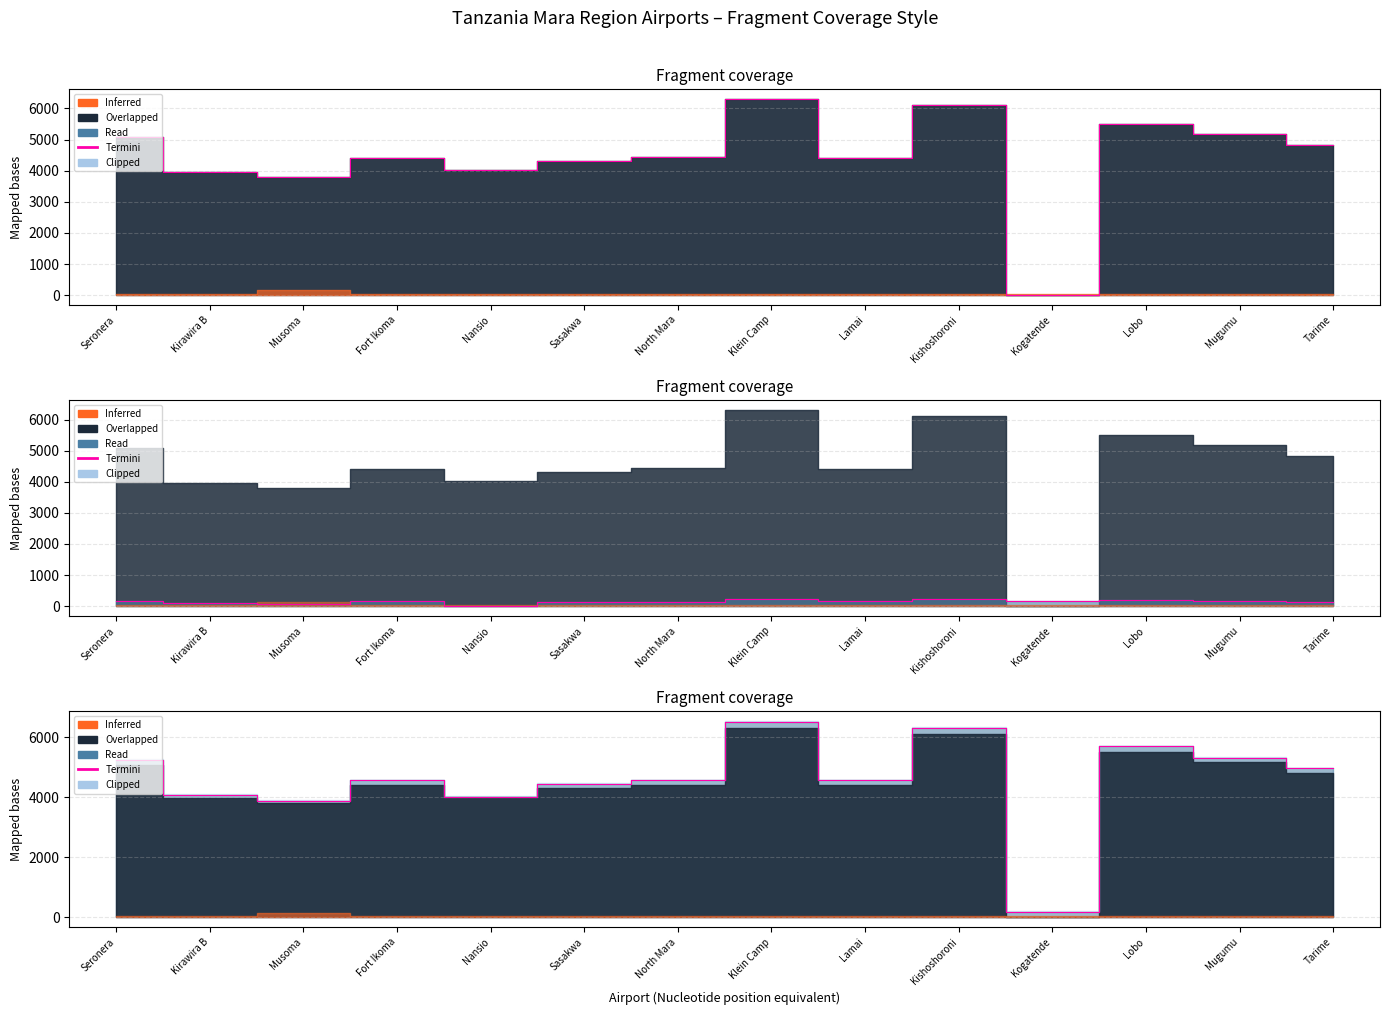

Which category has the lowest value across all series?

Kogatende